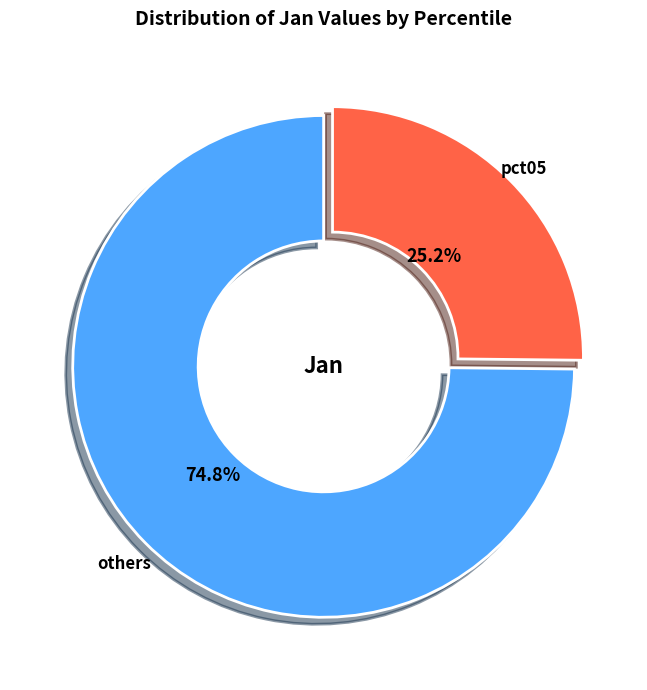

Rank the categories by value from lowest to highest.

pct05, others